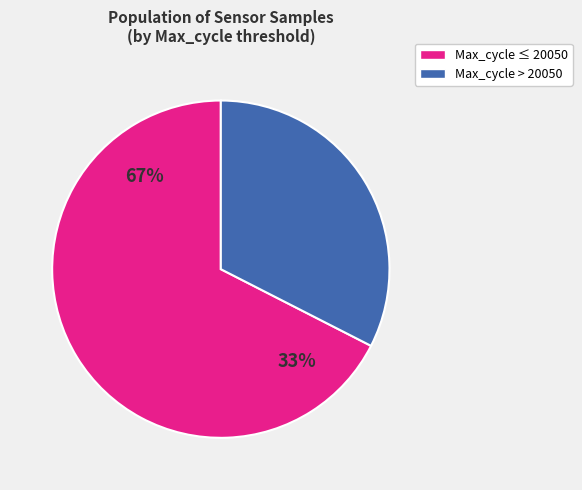

Is it true that 25 is 2% of the pie?

True